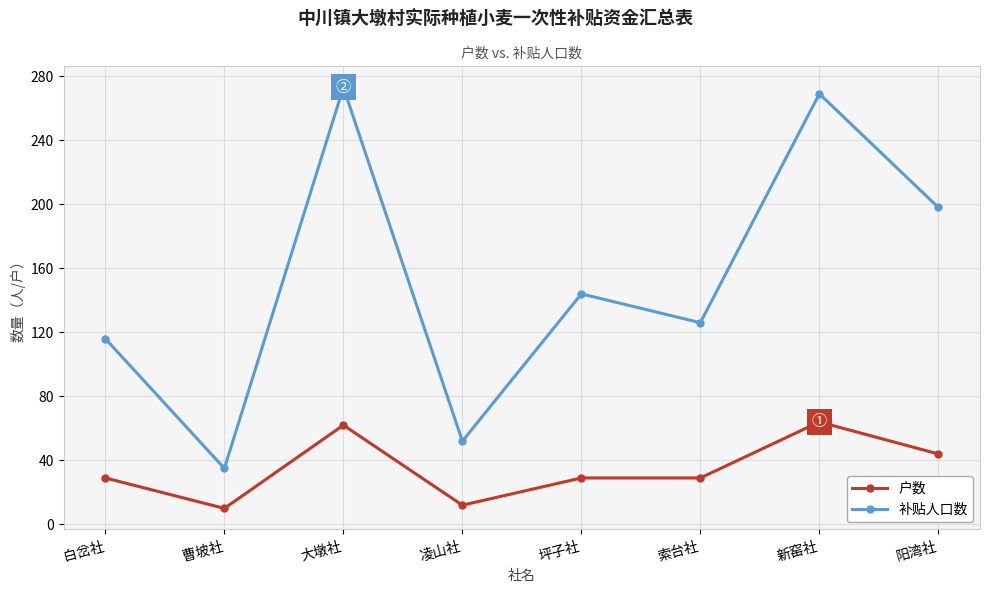

At how many categories does at least one series exceed 40?

7